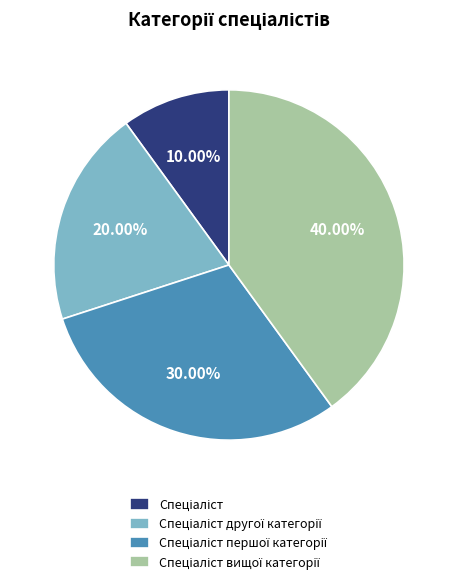

How many segments does this pie chart have?

4